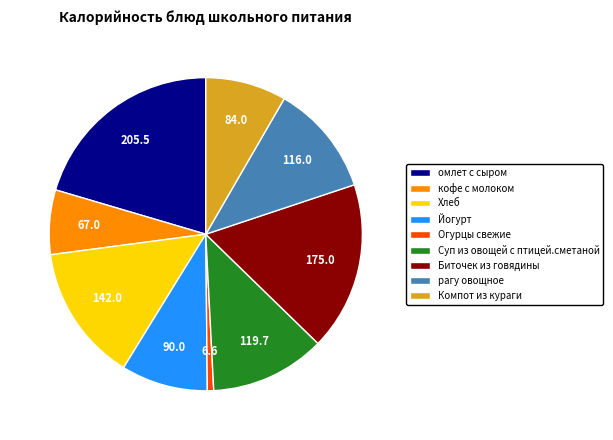

Is there a majority slice in this chart?

No